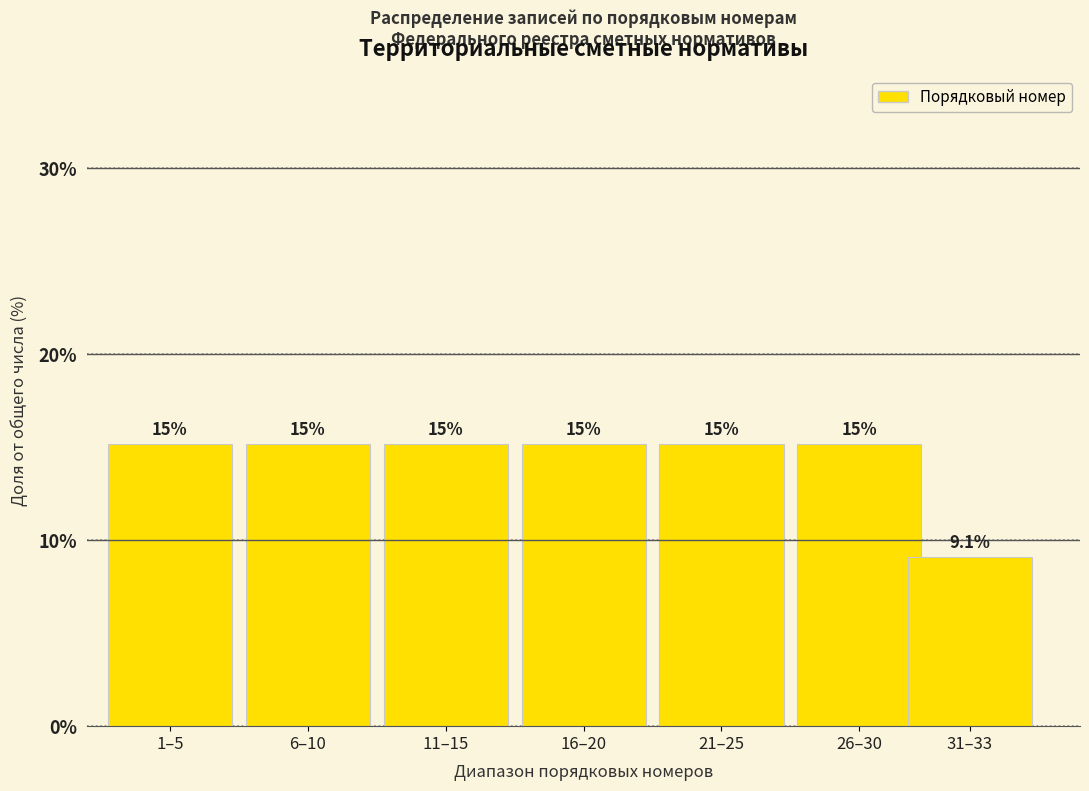

How many bars are there in total?

7